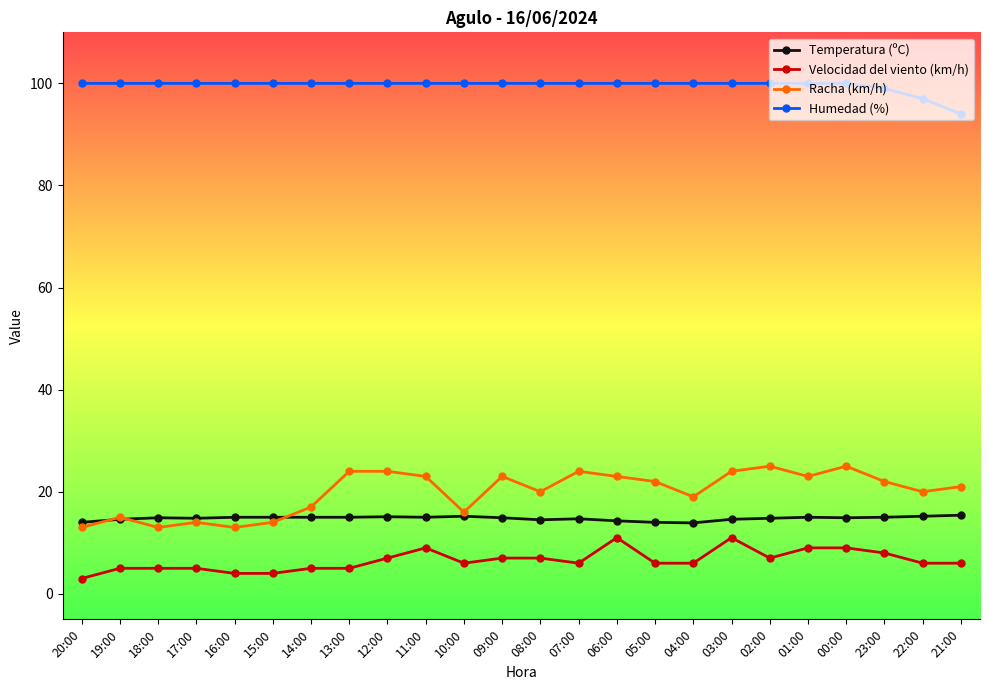

Is the value of Humedad (%) at 19:00 greater than the value of Racha (km/h) at 19:00?

Yes